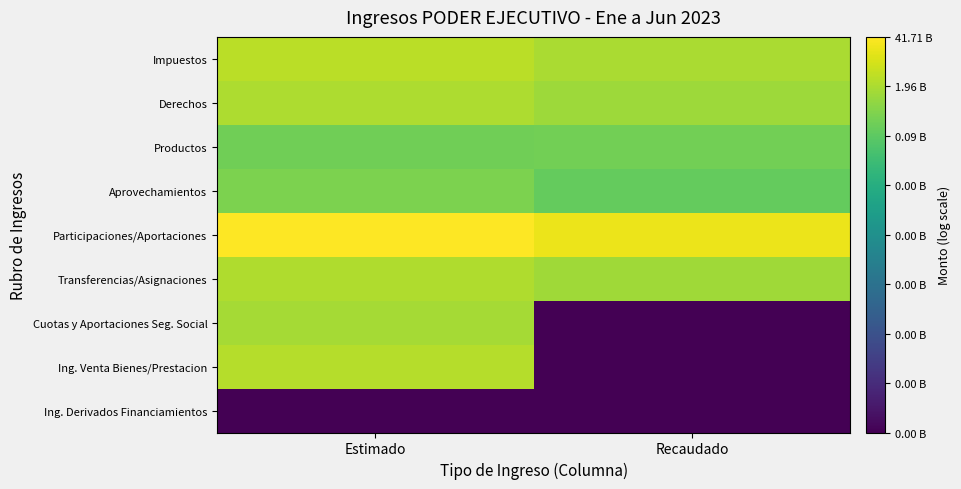

Reading left to right, what are all the values shown in this chart?

Impuestos: Estimado=9.5	Recaudado=9.3
Derechos: Estimado=9.3	Recaudado=9.1
Productos: Estimado=8.3	Recaudado=8.3
Aprovechamientos: Estimado=8.5	Recaudado=8.1
Participaciones/Aportaciones: Estimado=10.6	Recaudado=10.3
Transferencias/Asignaciones: Estimado=9.4	Recaudado=9.1
Cuotas y Aportaciones Seg. Social: Estimado=9.2	Recaudado=0.0
Ing. Venta Bienes/Prestacion: Estimado=9.5	Recaudado=0.0
Ing. Derivados Financiamientos: Estimado=0.0	Recaudado=0.0